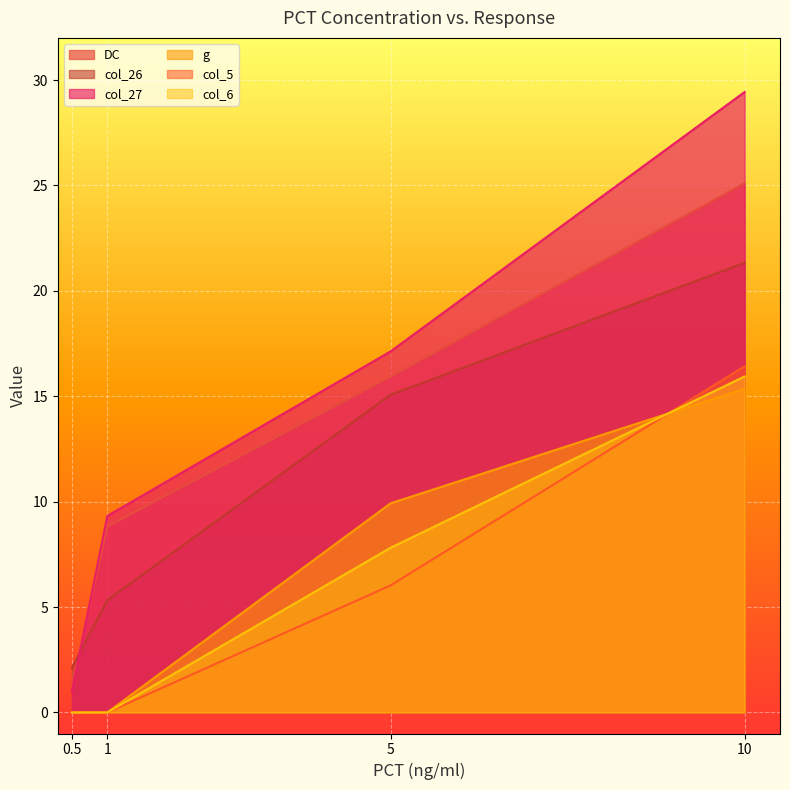

What is the approximate value of DC at 1?

8.8